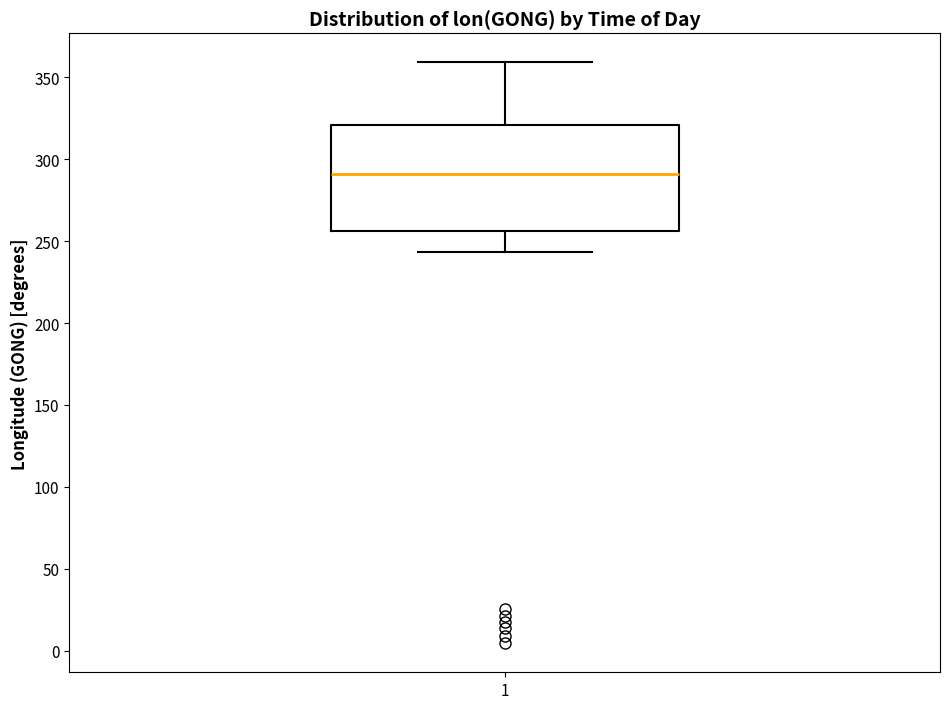

Read this box plot against the y-axis: the position of the median line, the range covered by the box, and the ends of both whiskers. The values are not printed on the chart, so give them approximately, as read against the axis.

median 290, box 255 to 320, whiskers 245 to 360